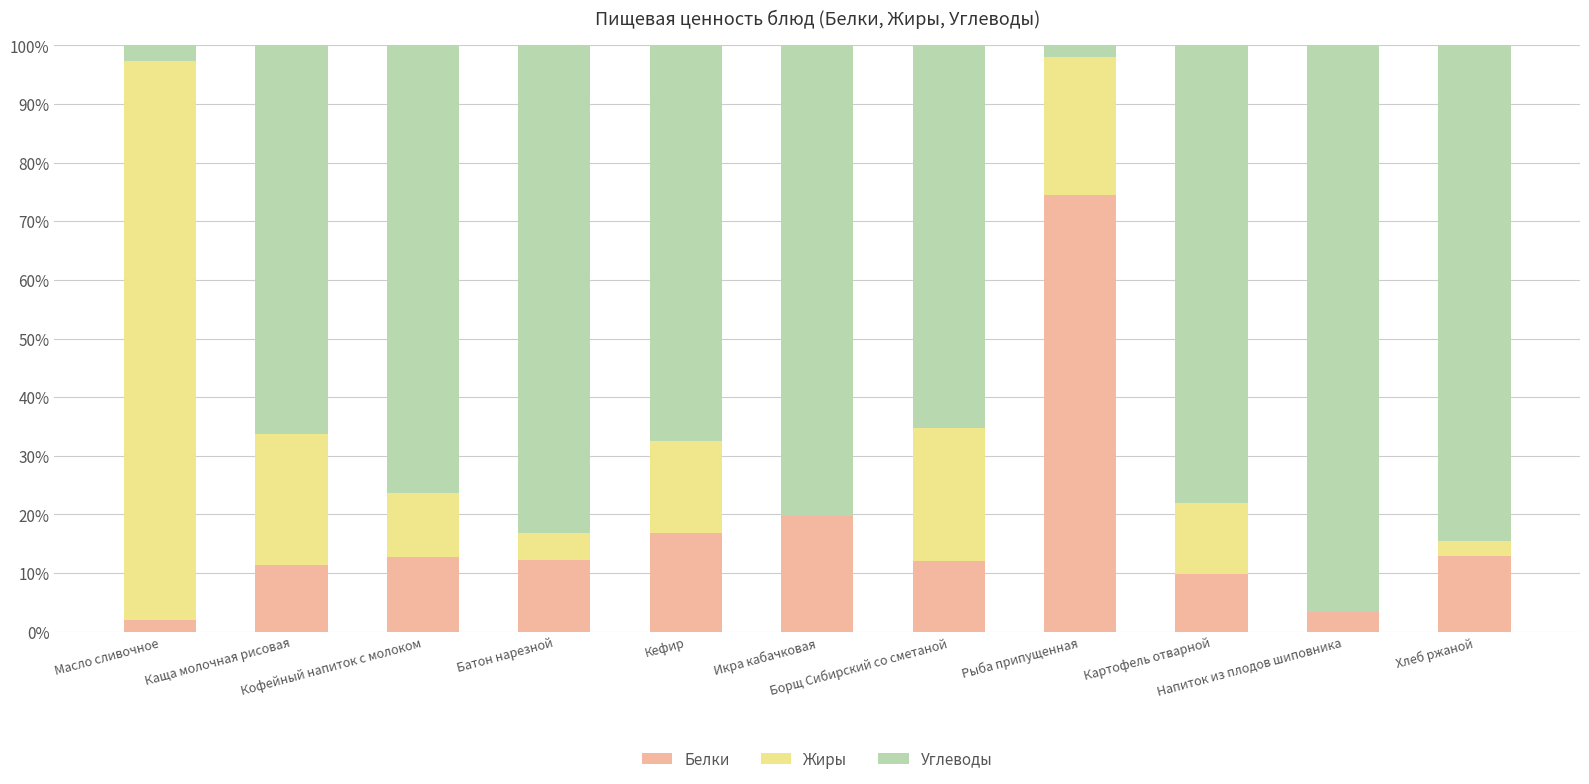

Is it true that Белки equals 12.9 at Хлеб ржаной?

True